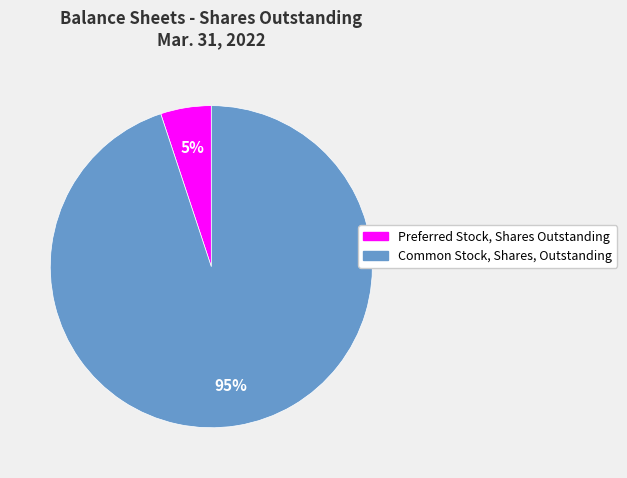

To the nearest percent, what portion does Preferred Stock, Shares Outstanding represent?

5%